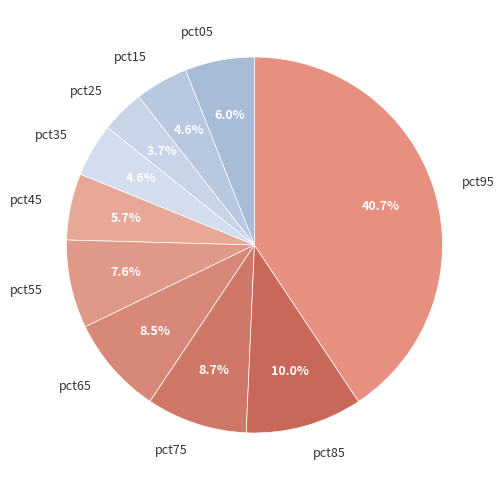

What percentage is NOT represented by pct05?

94.0%